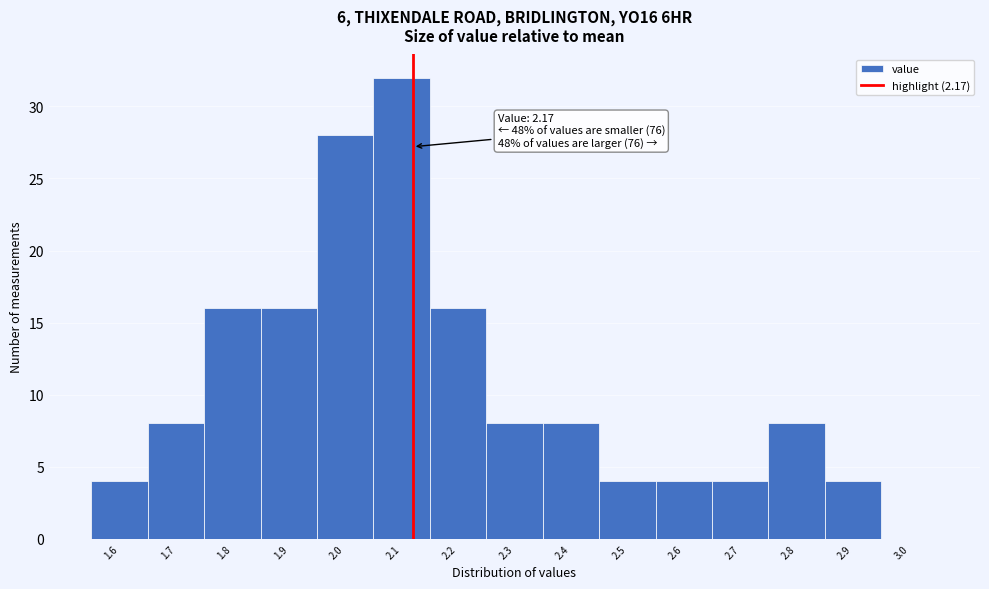

Reading left to right, extract all data points from this chart.

1.6=4	1.7=8	1.8=16	1.9=16	2.0=28	2.1=32	2.2=16	2.3=8	2.4=8	2.5=4	2.6=4	2.7=4	2.8=8	2.9=4	3.0=0